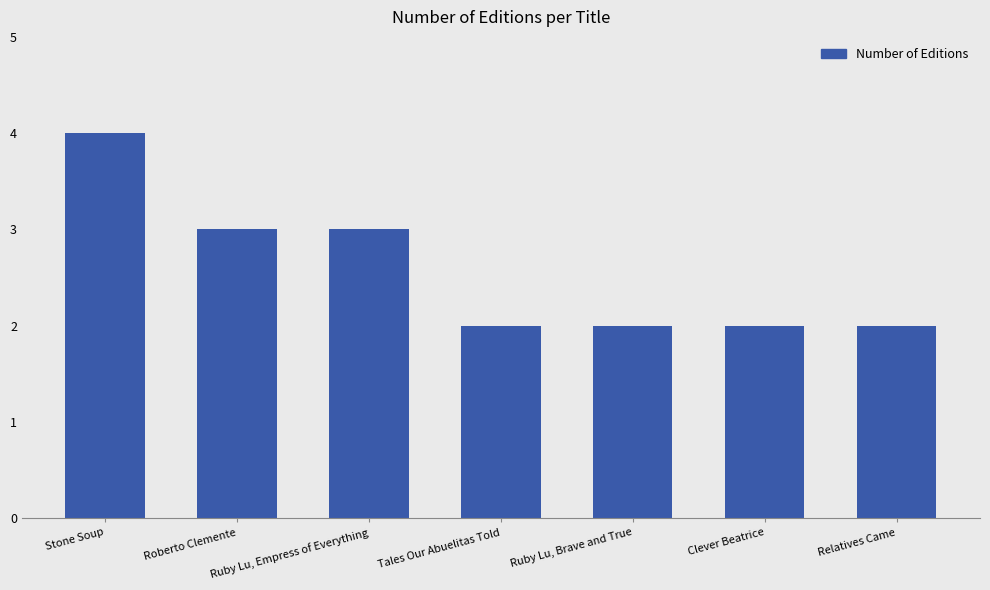

What is the sum of the values at Ruby Lu, Brave and True and Roberto Clemente?

5